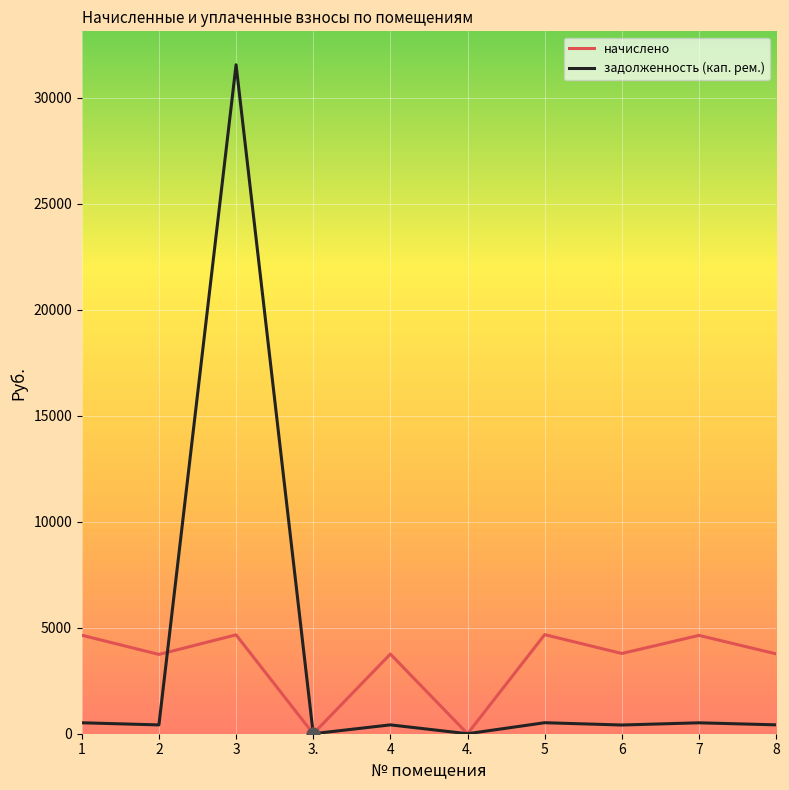

What is the difference between the maximum and minimum values in the начислено series?

4672.4